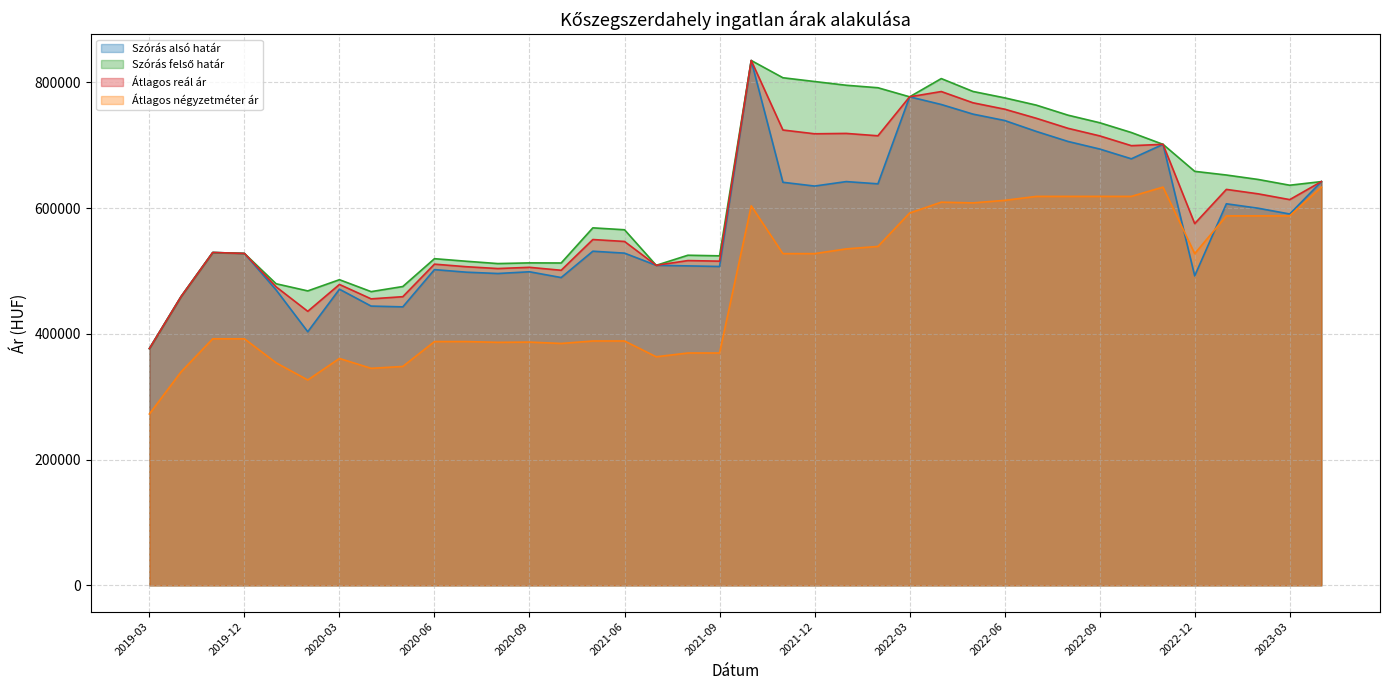

What is the lowest value of the Átlagos reál ár series?

376516